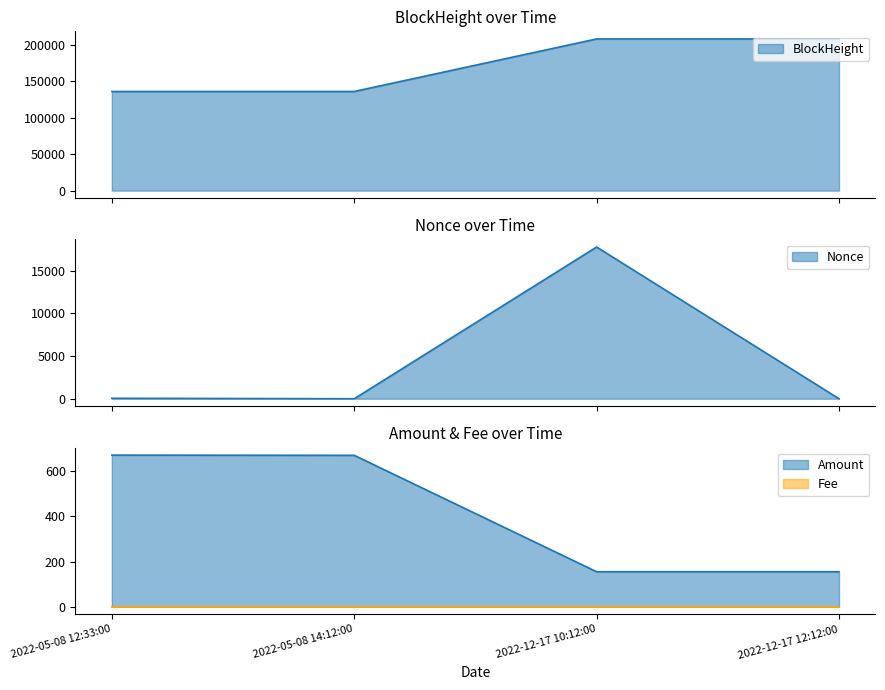

Which has a higher value, 2022-12-17 12:12:00 or 2022-05-08 12:33:00?

2022-12-17 12:12:00